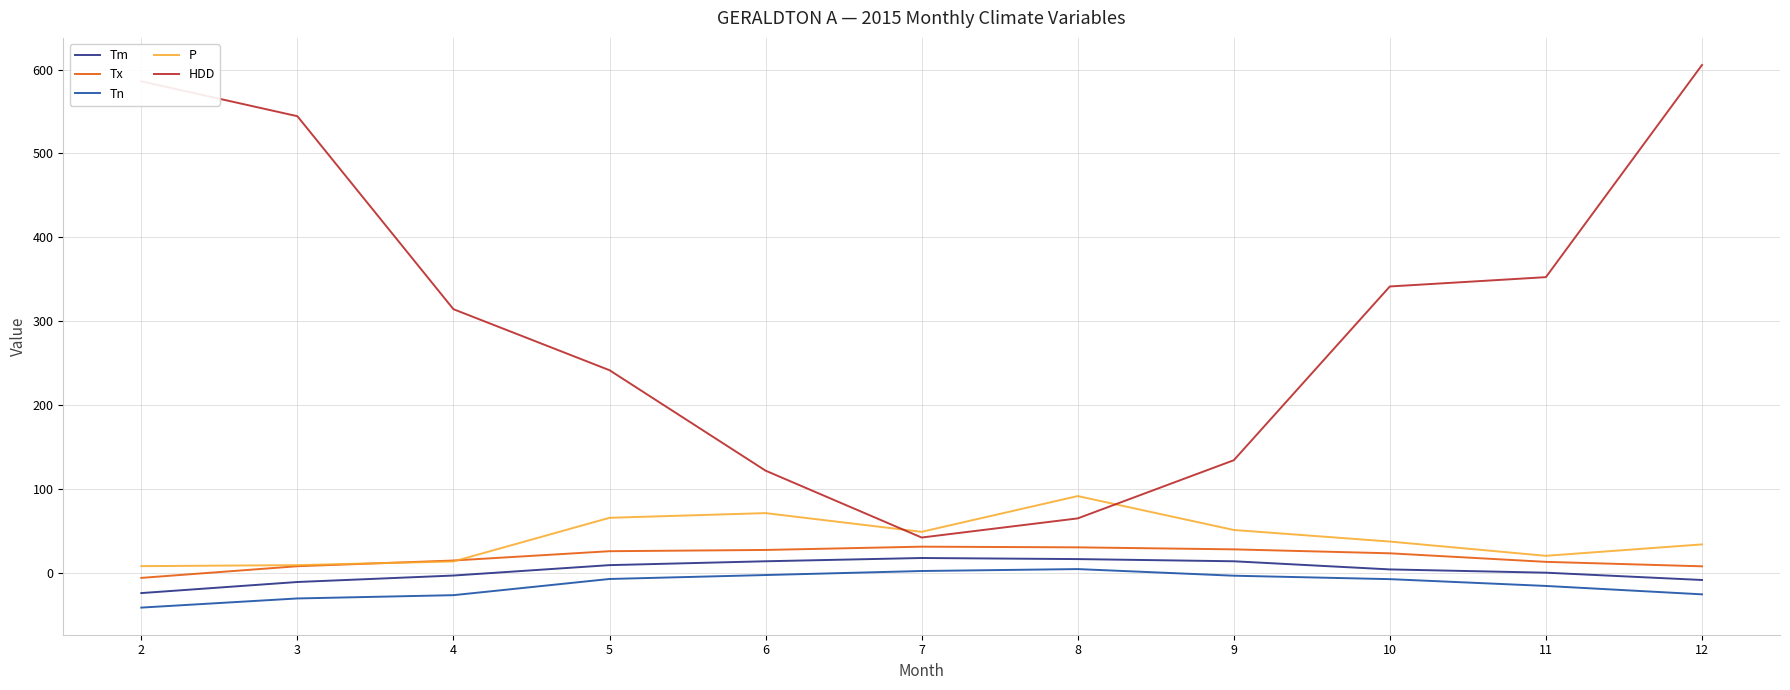

True or false: Tn and Tm intersect in this chart.

False